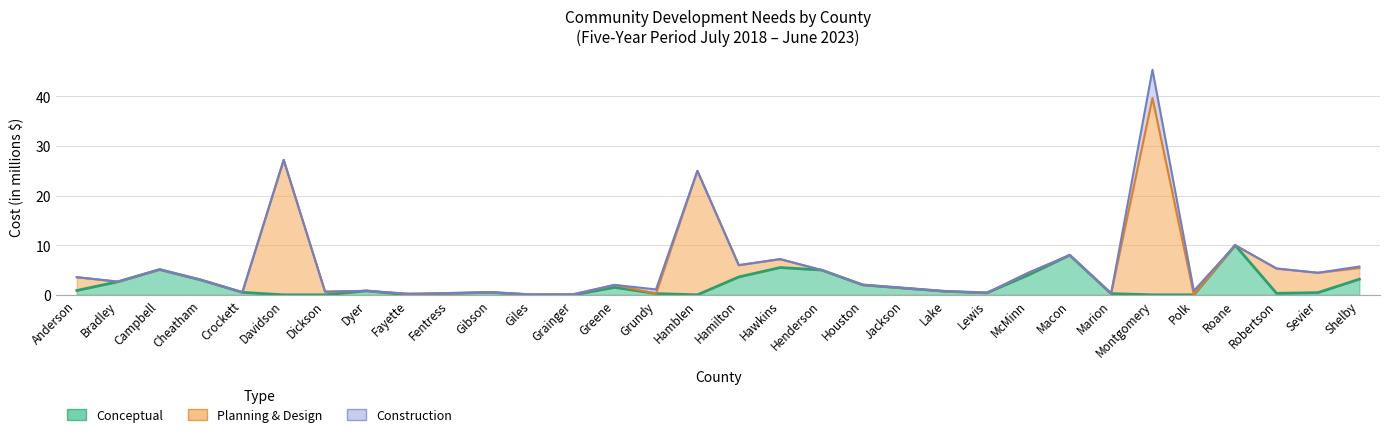

Is the value of conceptual_count at 21 greater than the value of construction_count at 16?

Yes